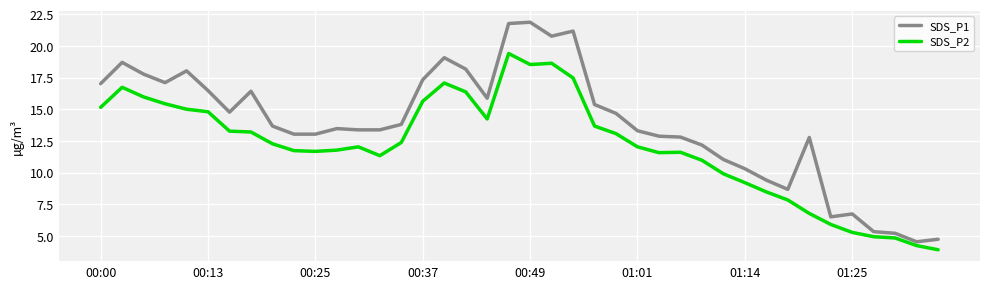

At how many categories does at least one series exceed 7?

34